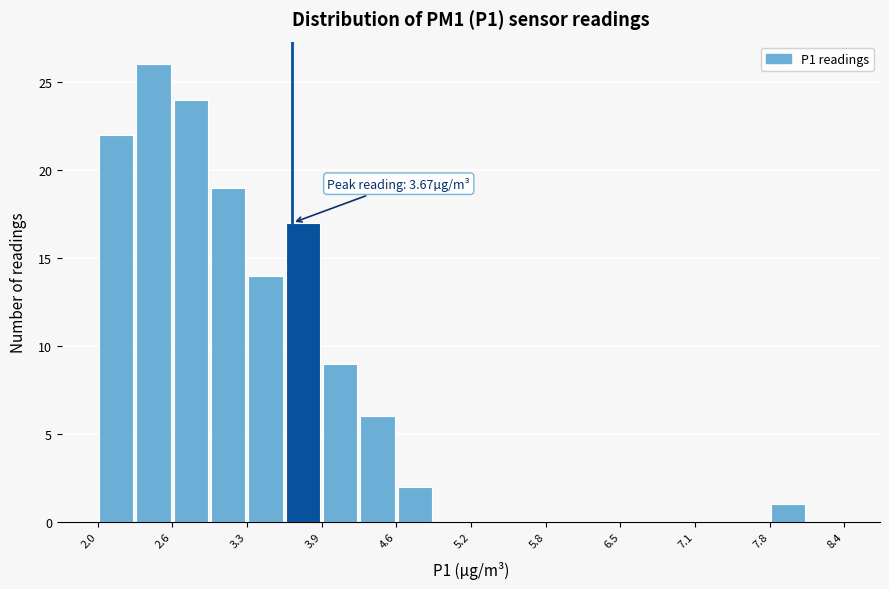

Around what value on the x-axis is the tallest bar? Give the approximate position of its centre, as read against the axis.

2.5